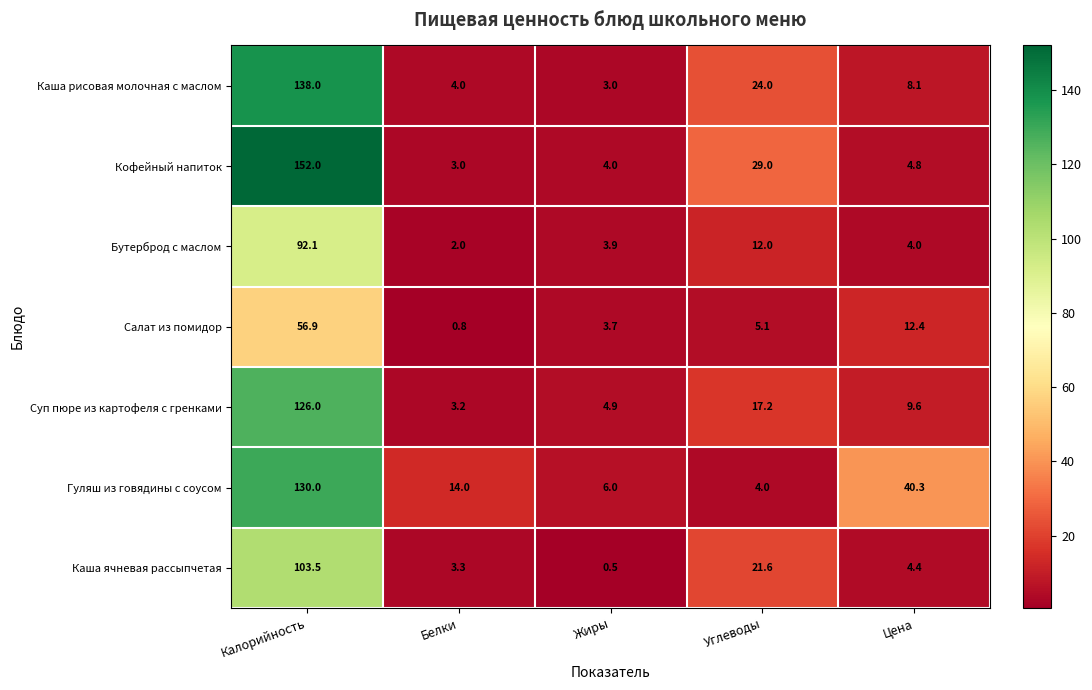

List the labels in order of Каша рисовая молочная с маслом value, largest first.

Калорийность, Углеводы, Цена, Белки, Жиры